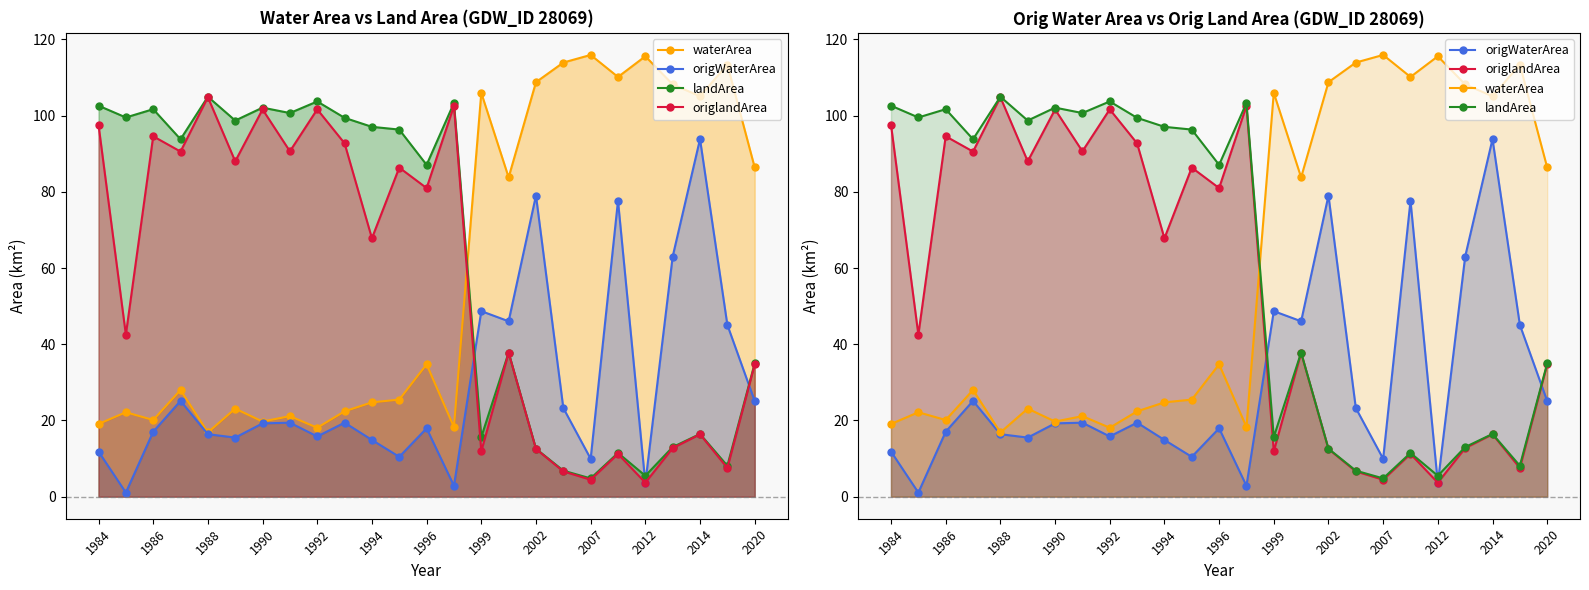

At how many categories does at least one series exceed 36?

25